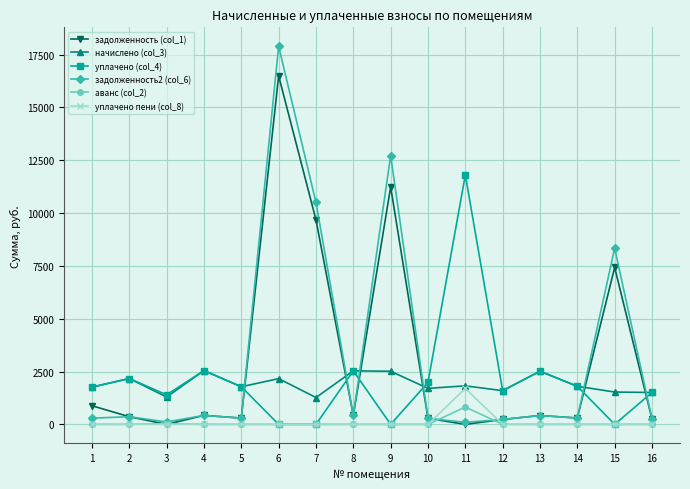

How many distinct data groups are displayed?

6